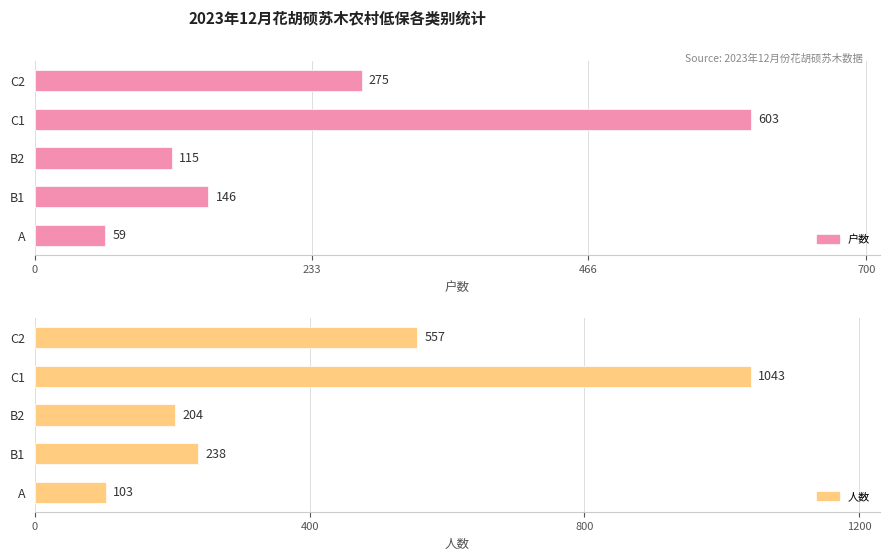

Which series has the largest total across all categories?

人数